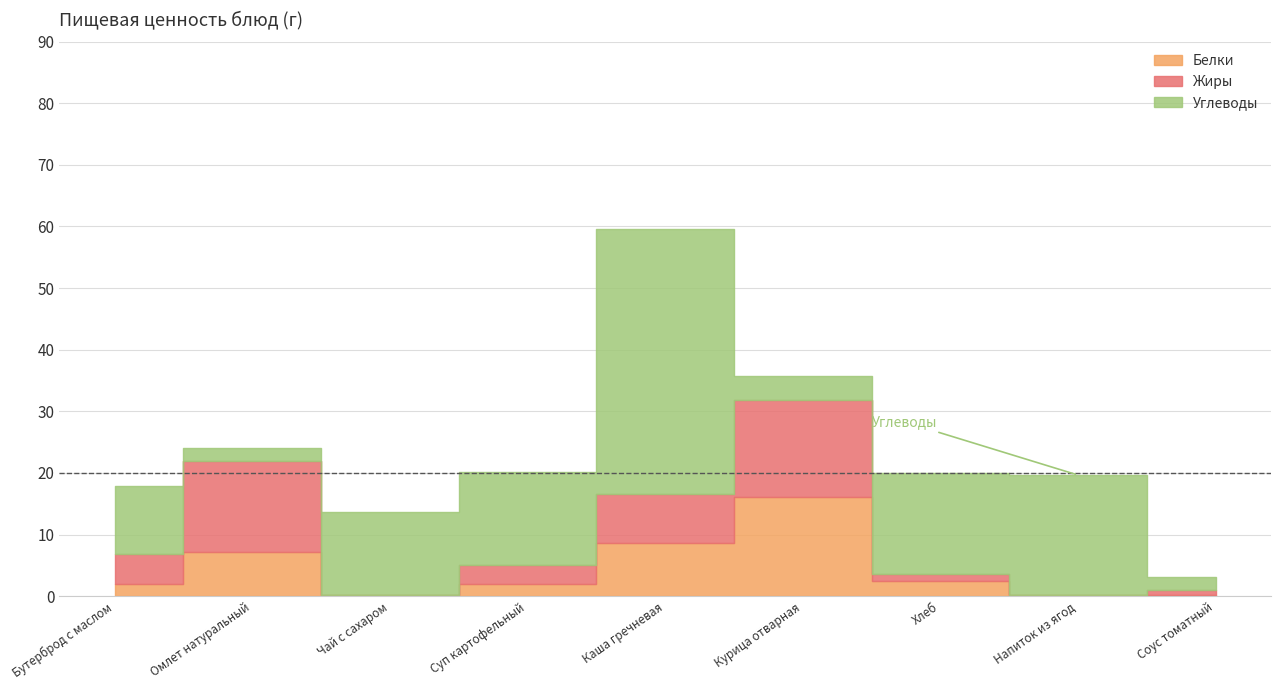

Is the value of Белки at Омлет натуральный greater than the value of Жиры at Соус томатный?

Yes